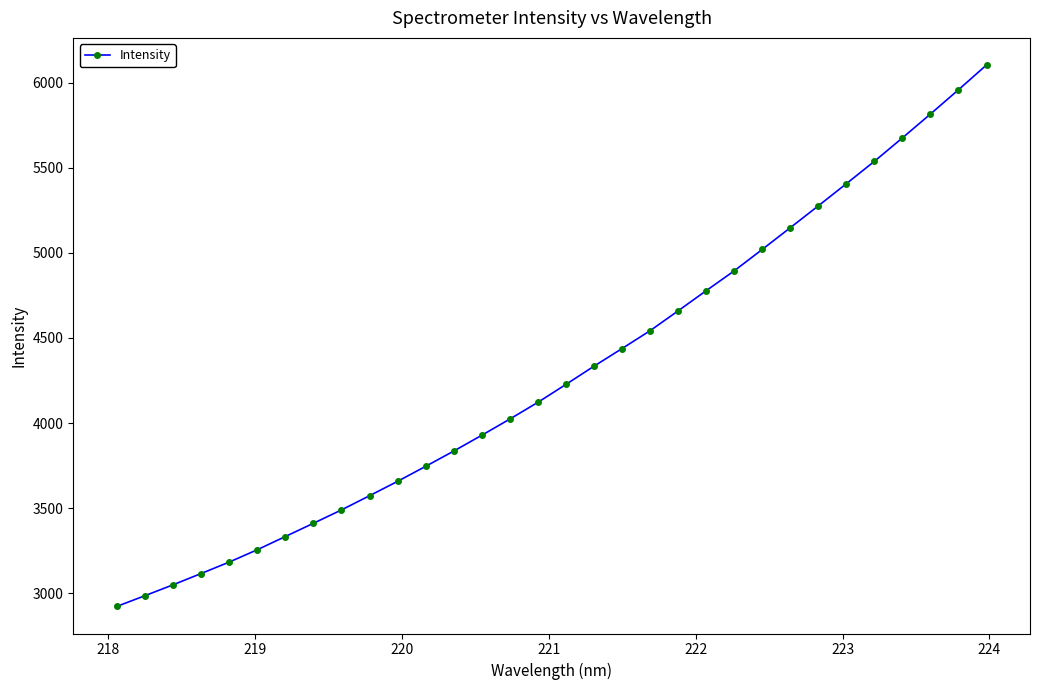

What is the value of the 15th point from the left?

4023.4